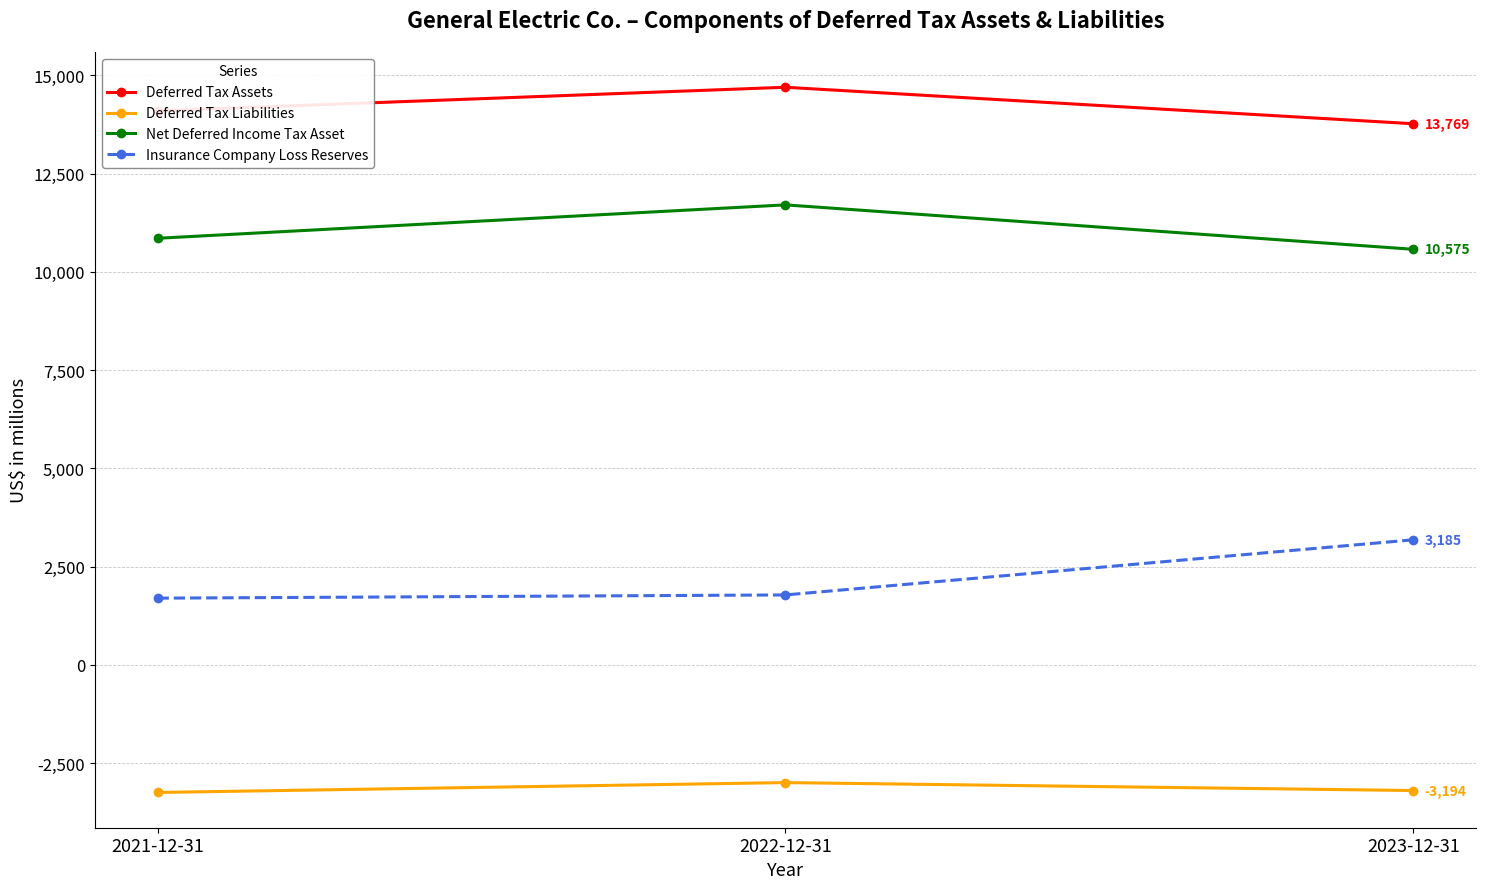

At which category is the sum across all series the highest?

2022-12-31